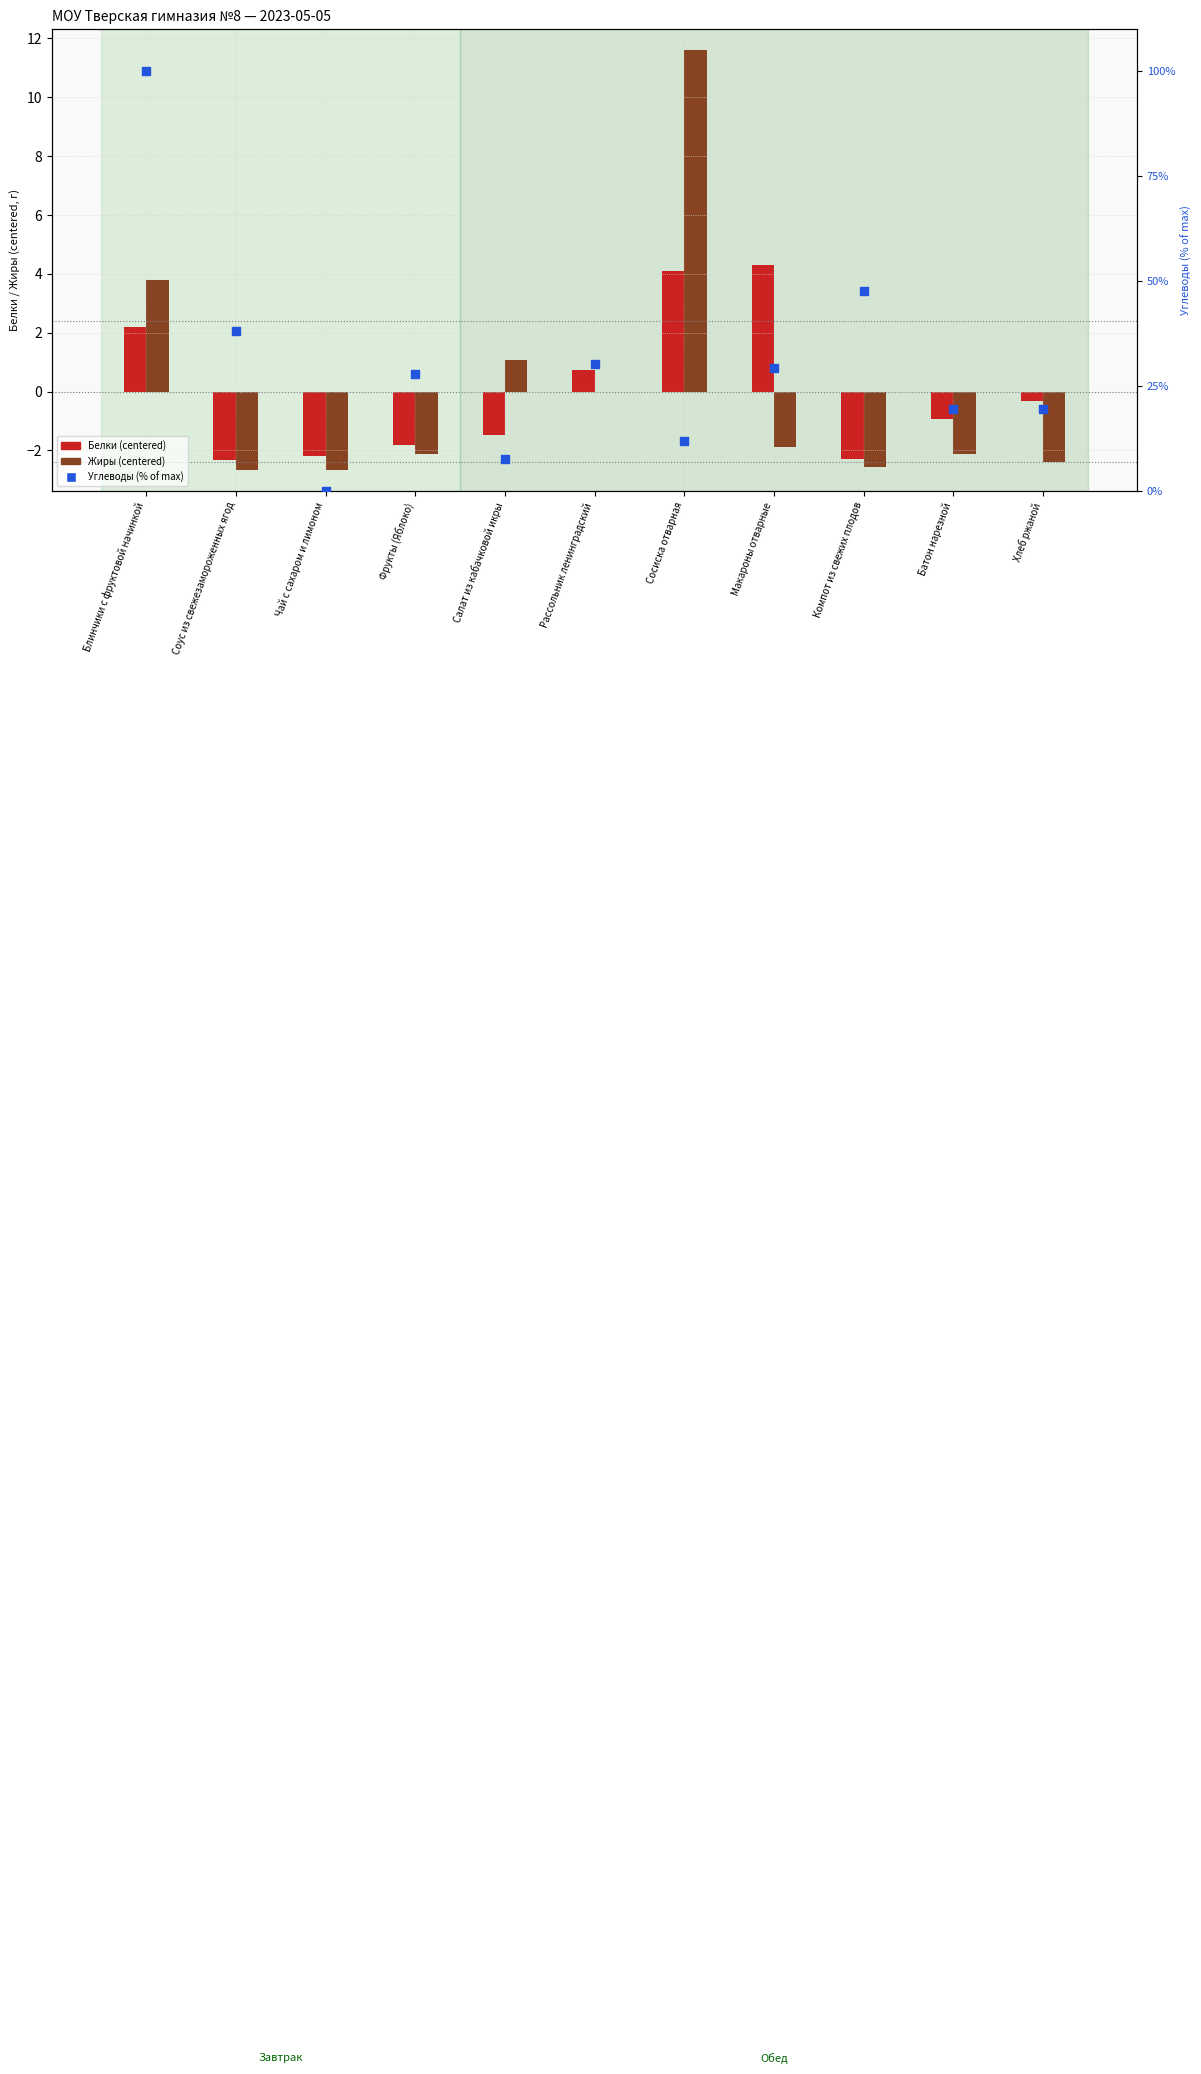

Is the value of Жиры (centered) at Блинчики с фруктовой начинкой greater than the value of Белки (centered) at Салат из кабачковой икры?

Yes